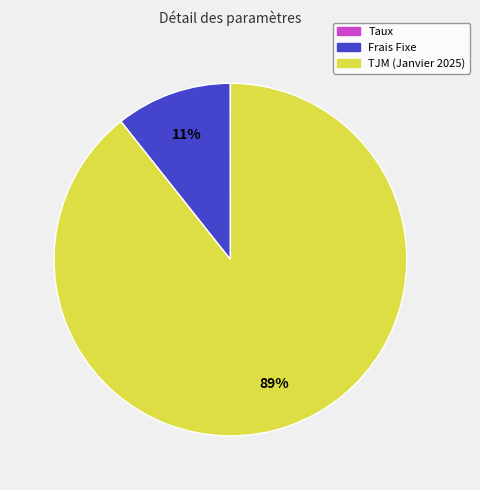

Do TJM (Janvier 2025) and Frais Fixe together represent more than half of the pie?

Yes